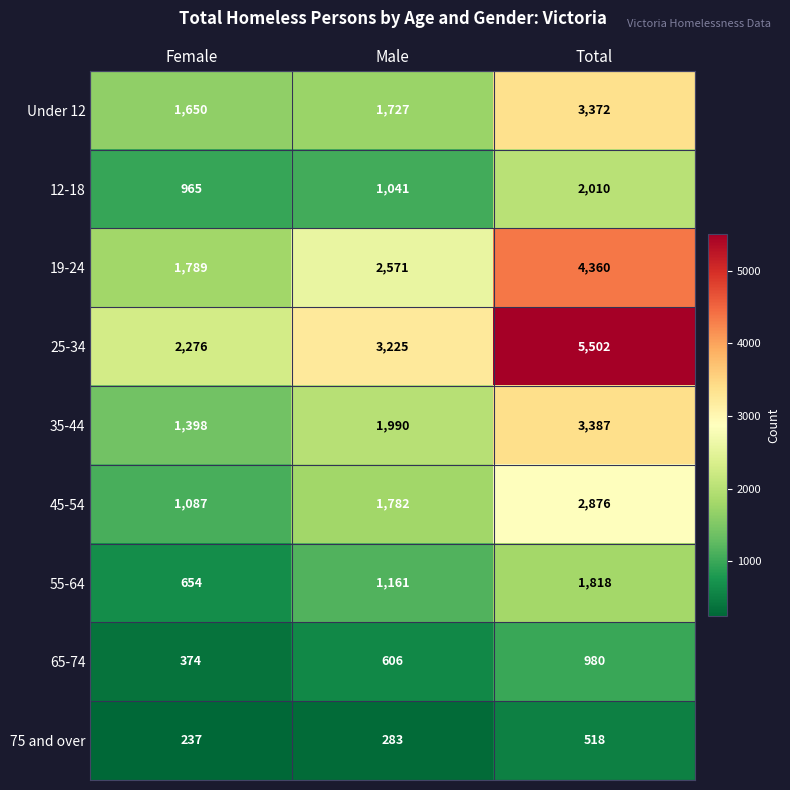

The value of 25-34 at Female is 3401. True or false?

False